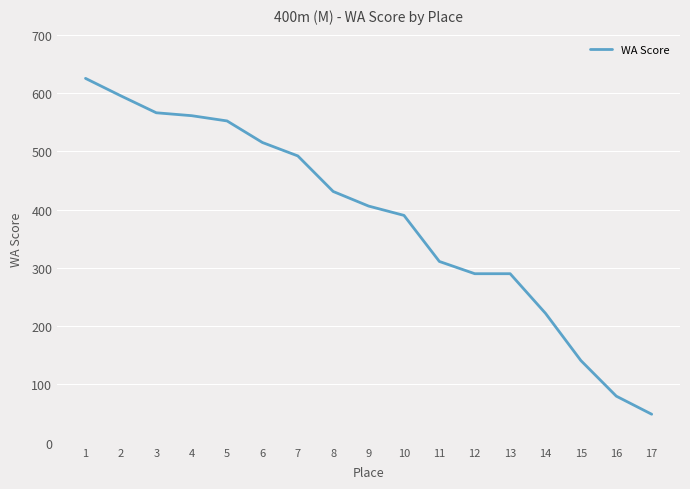

What is the ratio of the value at 6 to the value at 15?

3.7